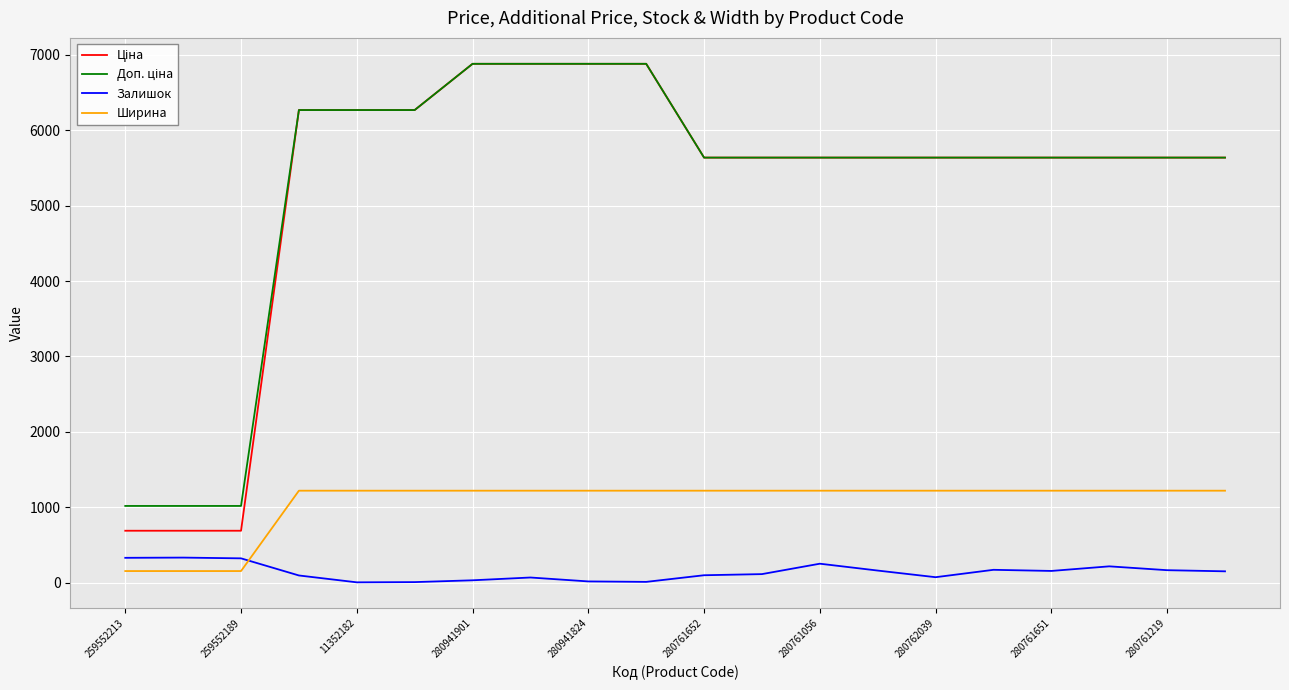

How many intersections are there between Ширина and Залишок?

1